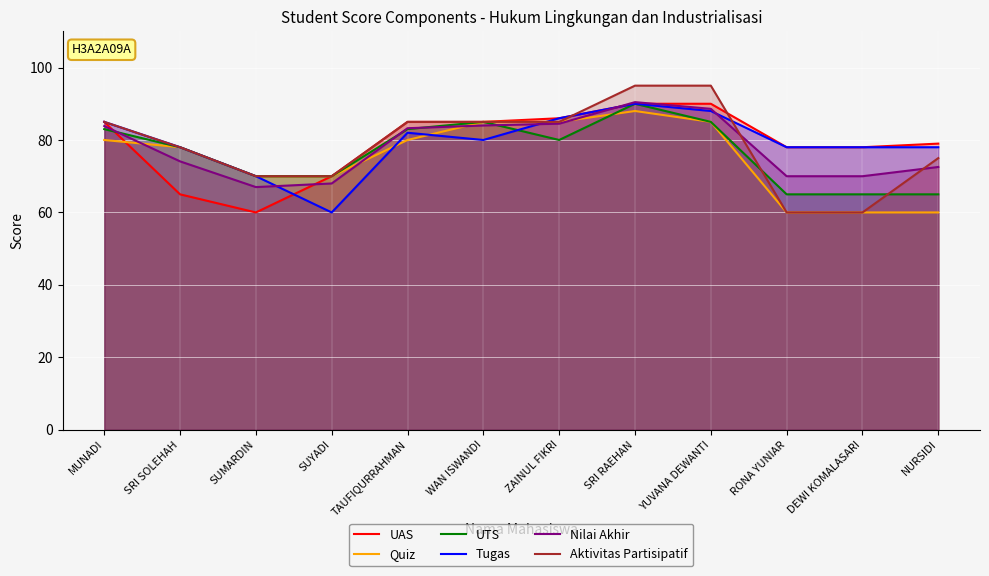

True or false: Aktivitas Partisipatif has a value of 85.0 at MUNADI.

True